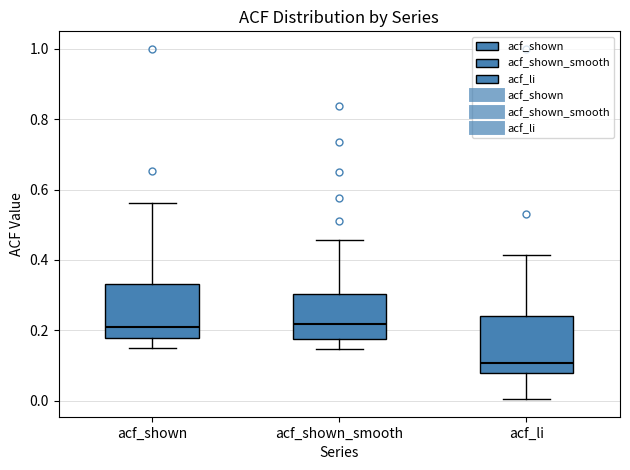

Reading left to right, transcribe this box plot: for each box, give where its median line is, the range the box spans, and where its two whiskers end, as read against the y-axis. The values are not printed on the chart, so give them approximately, as read against the axis.

acf_shown: median 0.20, box 0.18 to 0.34, whiskers 0.14 to 0.56
acf_shown_smooth: median 0.22, box 0.18 to 0.30, whiskers 0.14 to 0.46
acf_li: median 0.10, box 0.08 to 0.24, whiskers 0.00 to 0.42